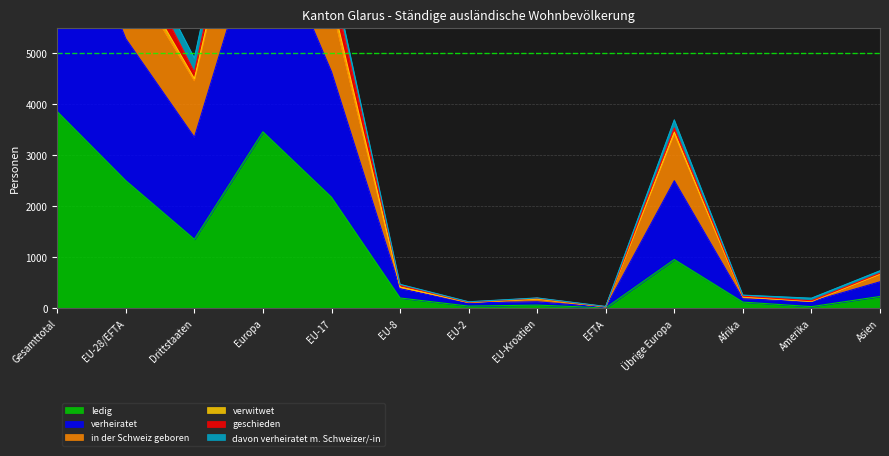

Where is in der Schweiz geboren nearest to the value 5681?

EU-17